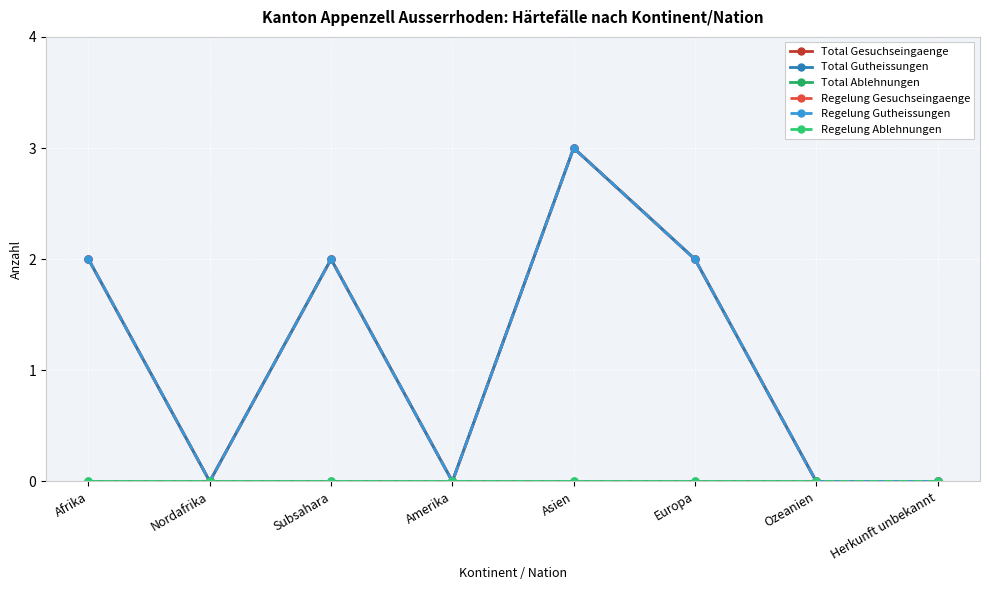

Rank the series by their maximum value, from lowest to highest.

Total Ablehnungen, Regelung Ablehnungen, Total Gesuchseingaenge, Total Gutheissungen, Regelung Gesuchseingaenge, Regelung Gutheissungen